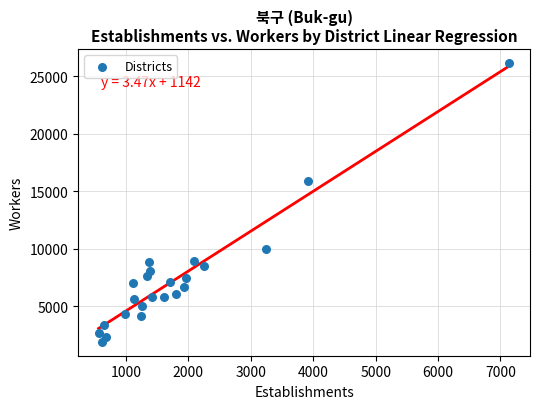

What is the range of Y values (max minus min)?

24209